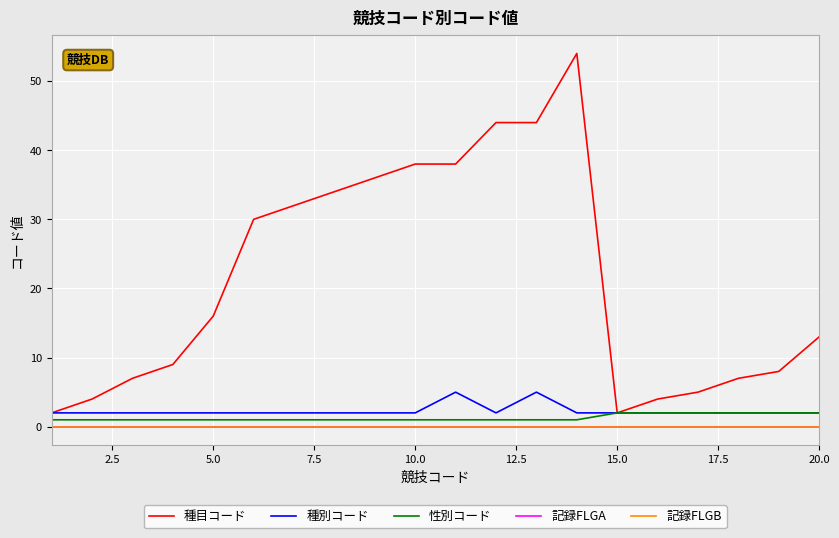

True or false: 記録FLGB and 性別コード cross at least once.

False